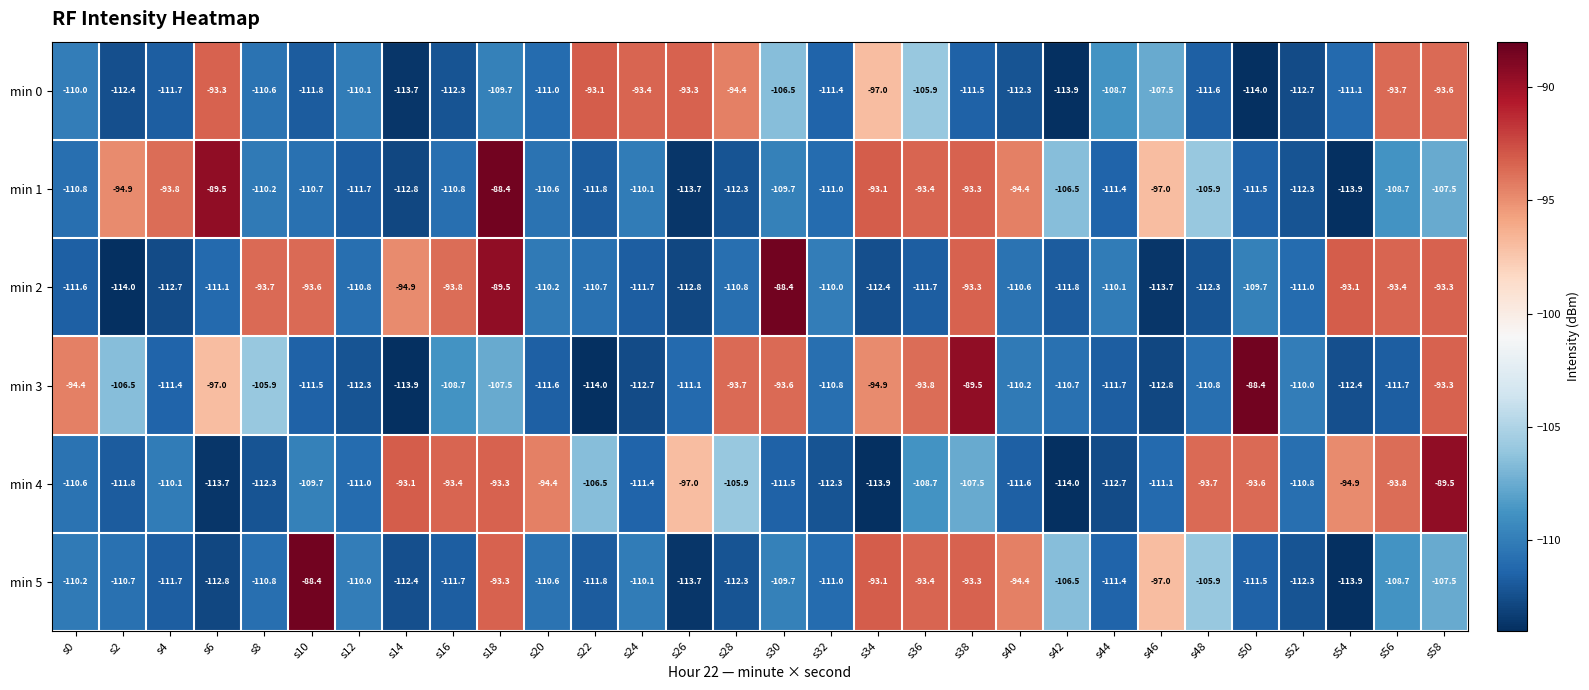

What is the difference between the second highest and second lowest values in the min 4 series?

20.8